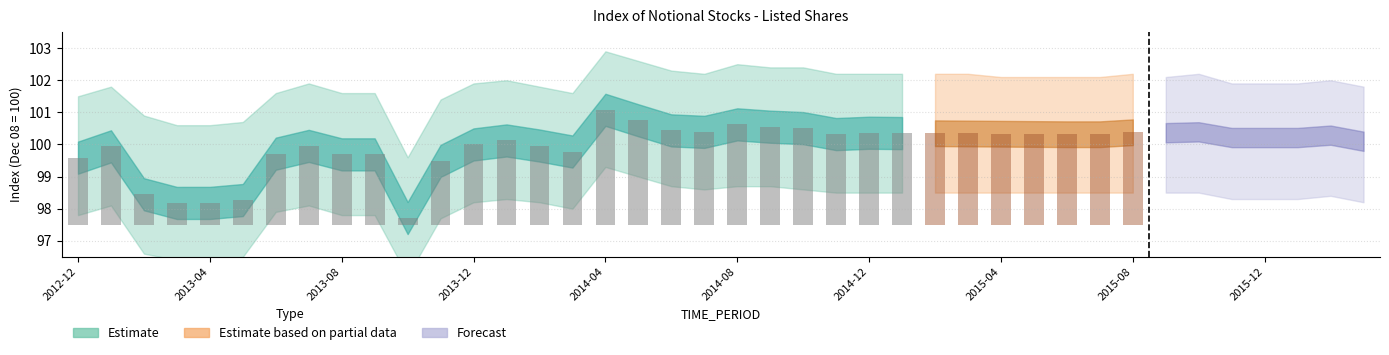

How many data points are less than 100?

14